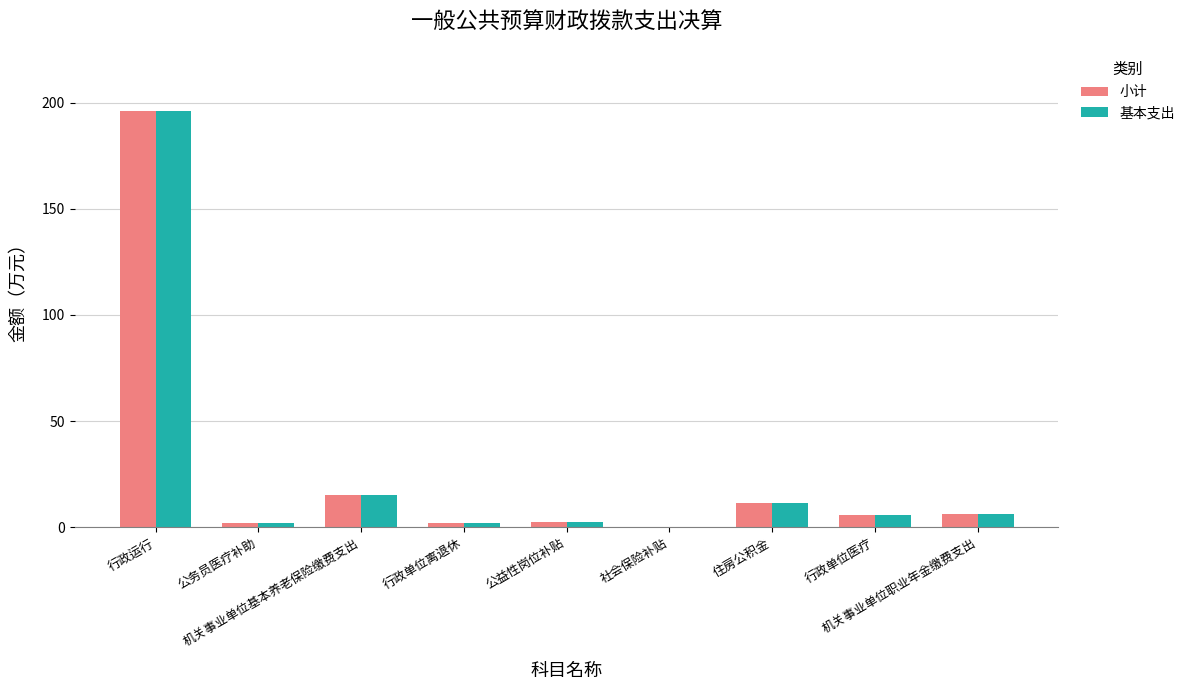

What is the sum of all 小计 values?

241.0